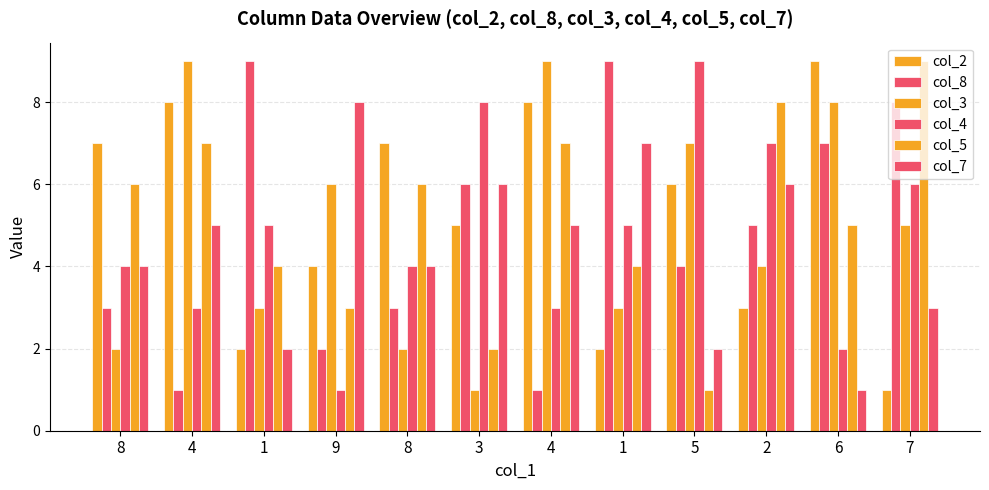

Which has a higher value, 1 or 3?

3